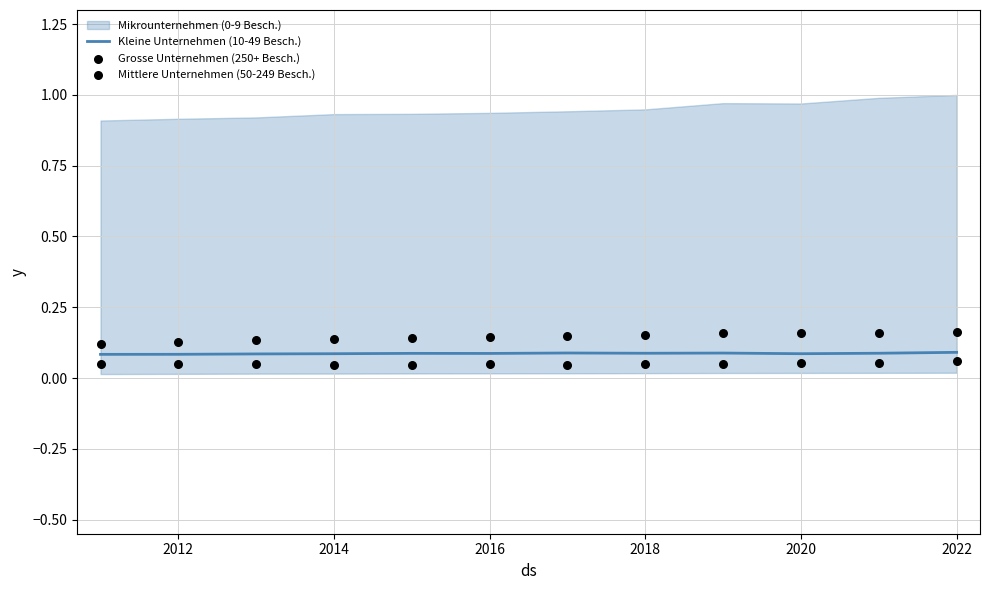

Which series has the largest Y range (max minus min)?

Mittlere Unternehmen (50-249 Besch.)